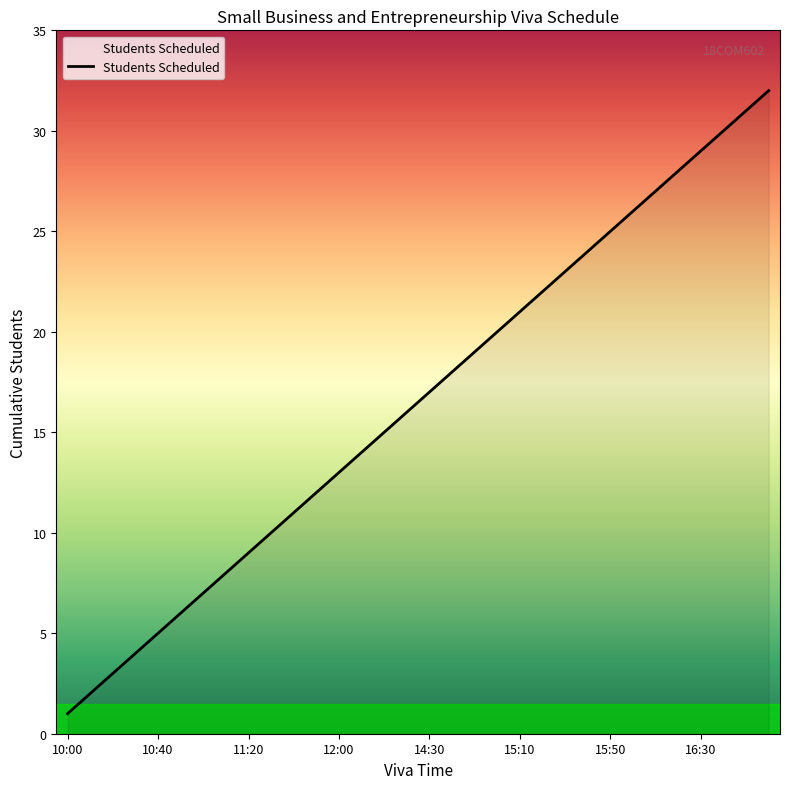

What is the greatest value displayed?

32